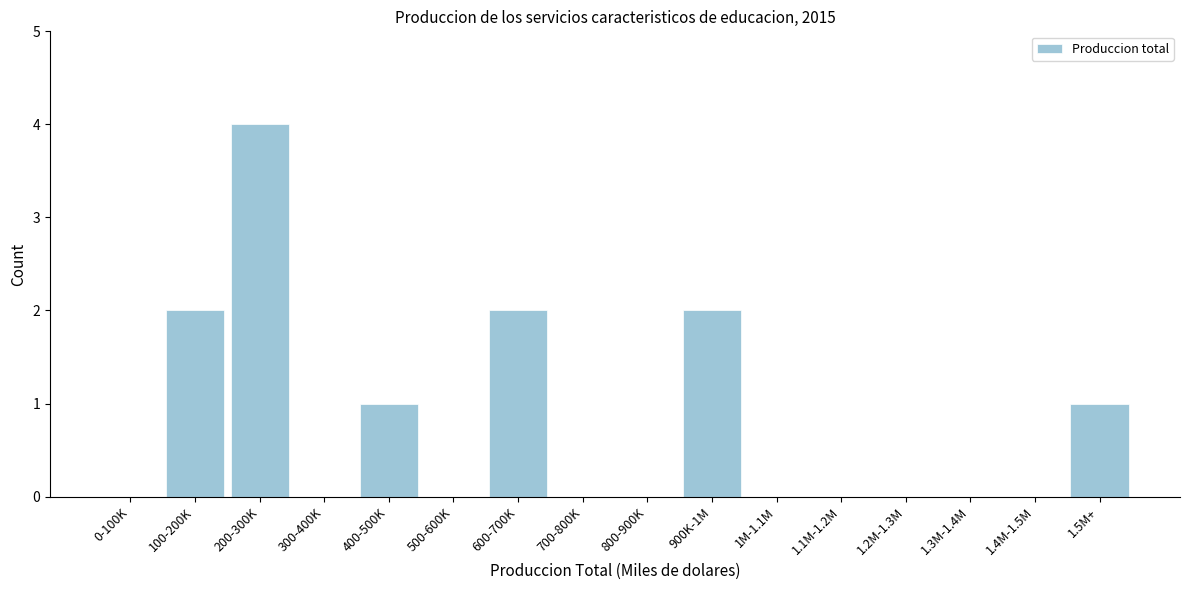

Reading right to left, list all the values displayed in this chart.

1.5M+=1	1.4M-1.5M=0	1.3M-1.4M=0	1.2M-1.3M=0	1.1M-1.2M=0	1M-1.1M=0	900K-1M=2	800-900K=0	700-800K=0	600-700K=2	500-600K=0	400-500K=1	300-400K=0	200-300K=4	100-200K=2	0-100K=0